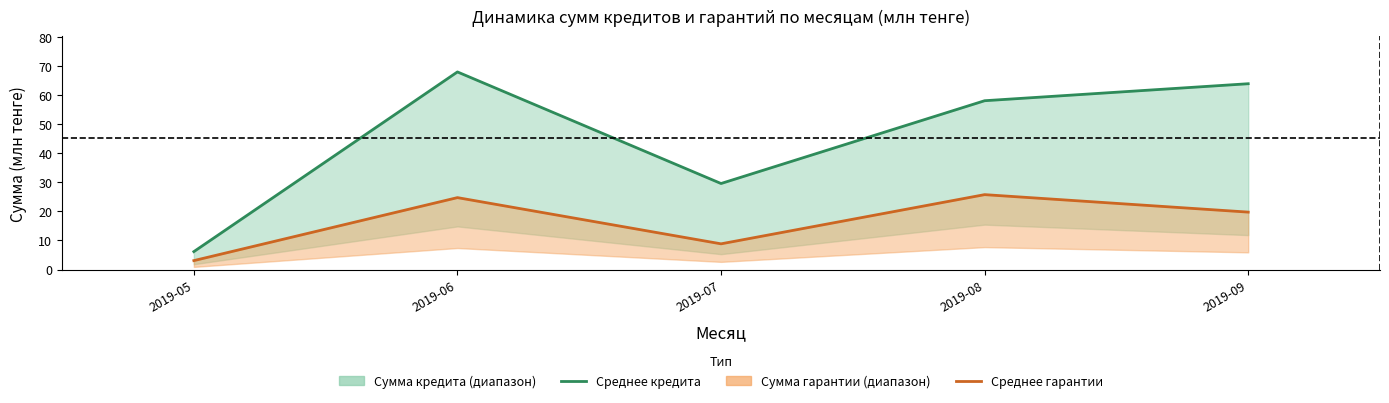

List the series in order of their overall mean, highest first.

Сумма кредита, Сумма гарантии